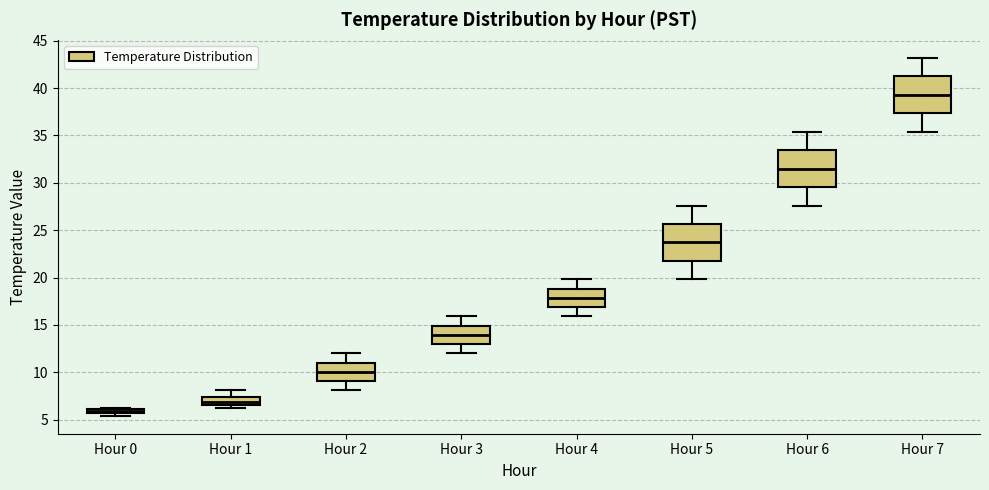

Where is the upper edge of the box for Hour 6 on the y-axis? The values are not printed on the chart, so give them approximately, as read against the axis.

33.5